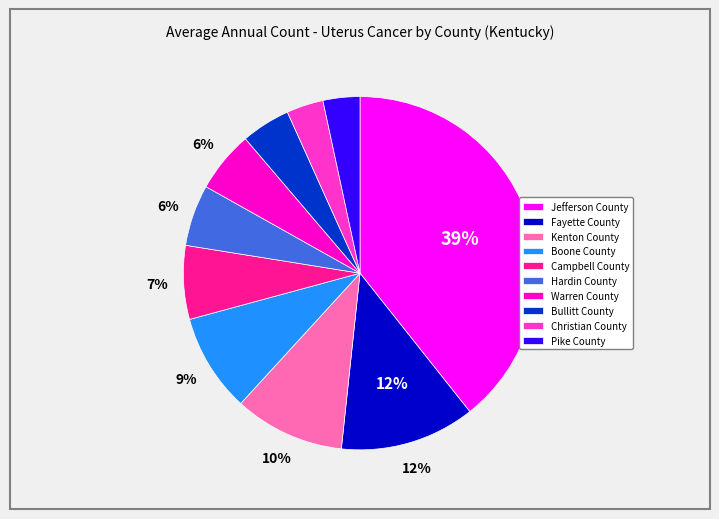

The Warren County slice represents 1% of the pie. True or false?

False